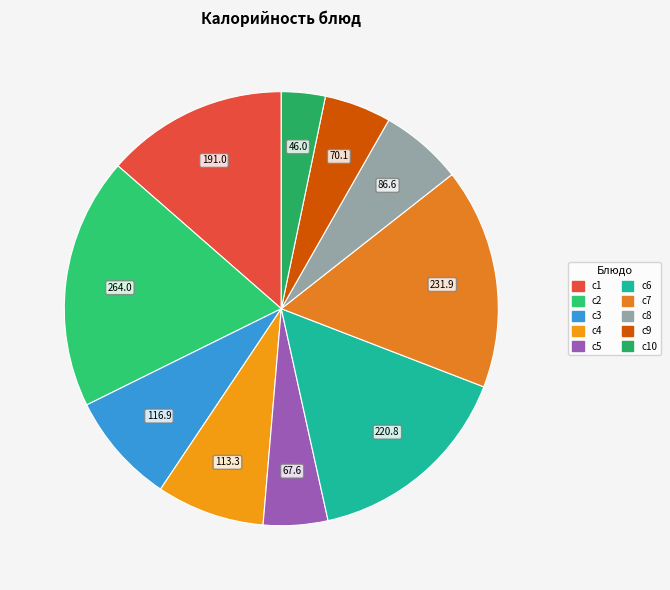

How many segments does this pie chart have?

10